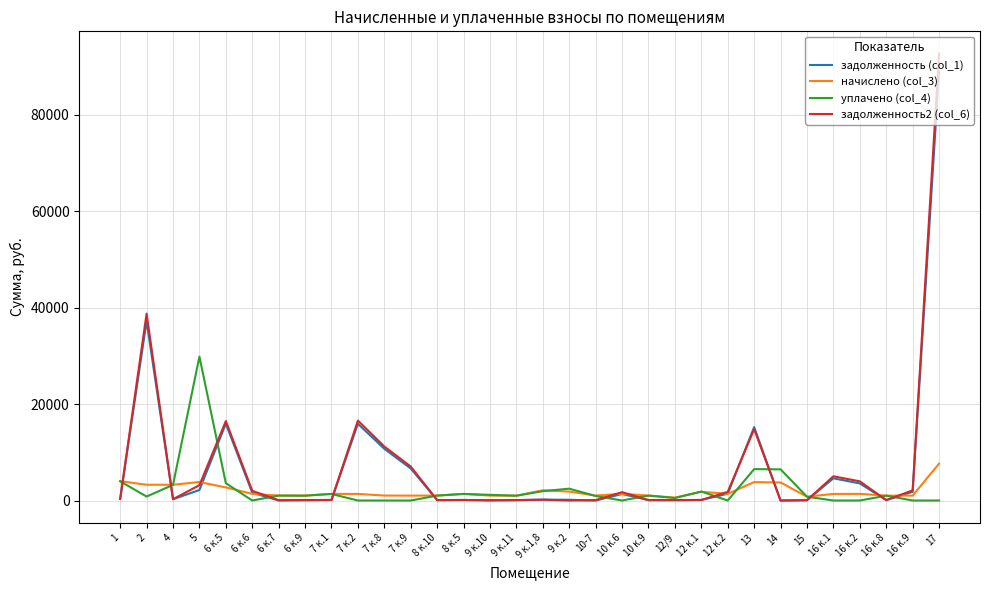

Which series has the largest range (max minus min)?

задолженность2 (col_6)